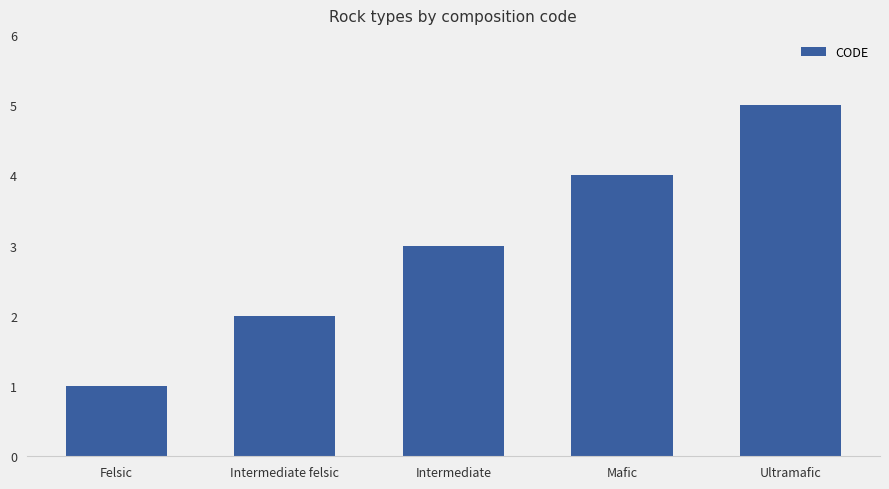

Are the bars grouped side by side (vs. stacked)?

No